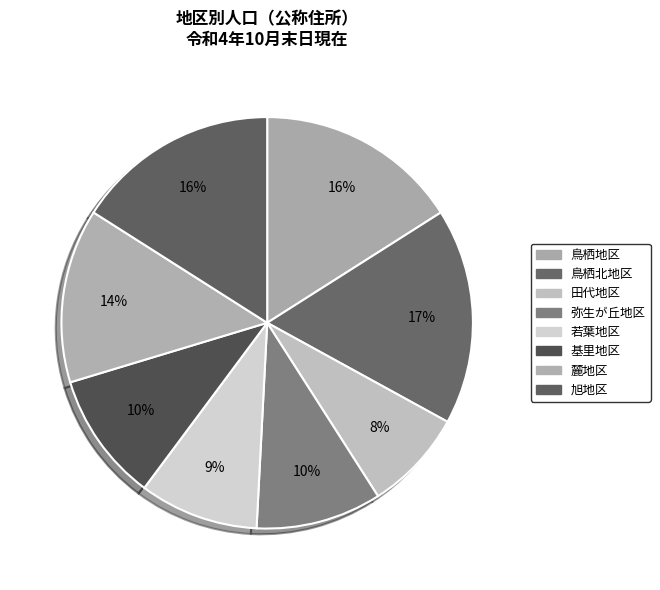

To the nearest percent, what percentage of the pie is 鳥栖北地区?

17%